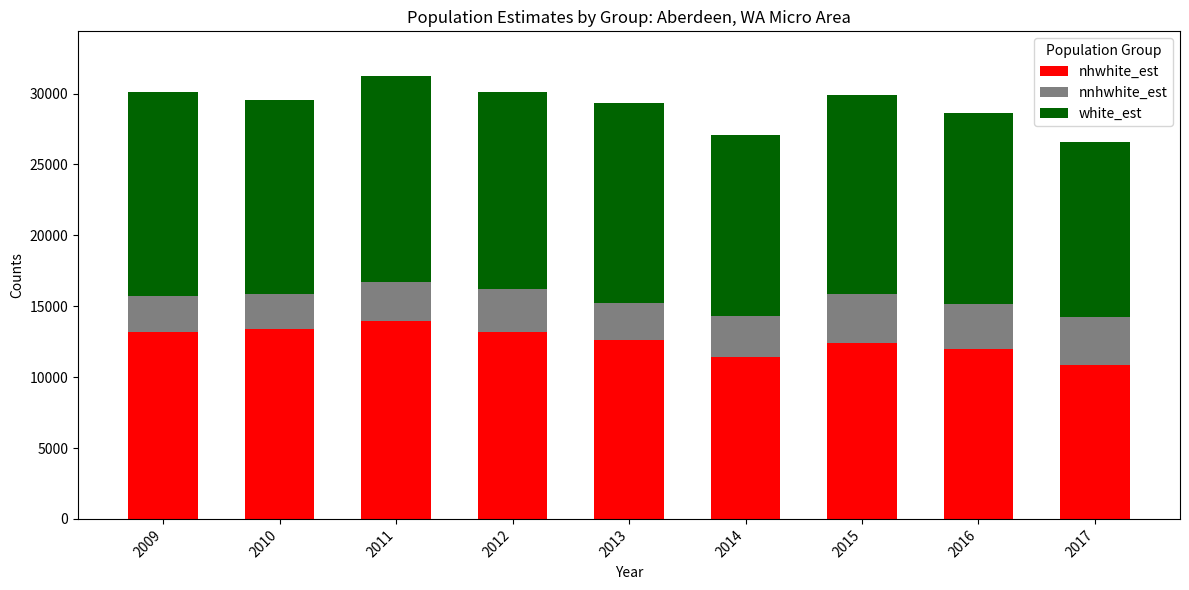

What is the total value across all series at 2009?

30122